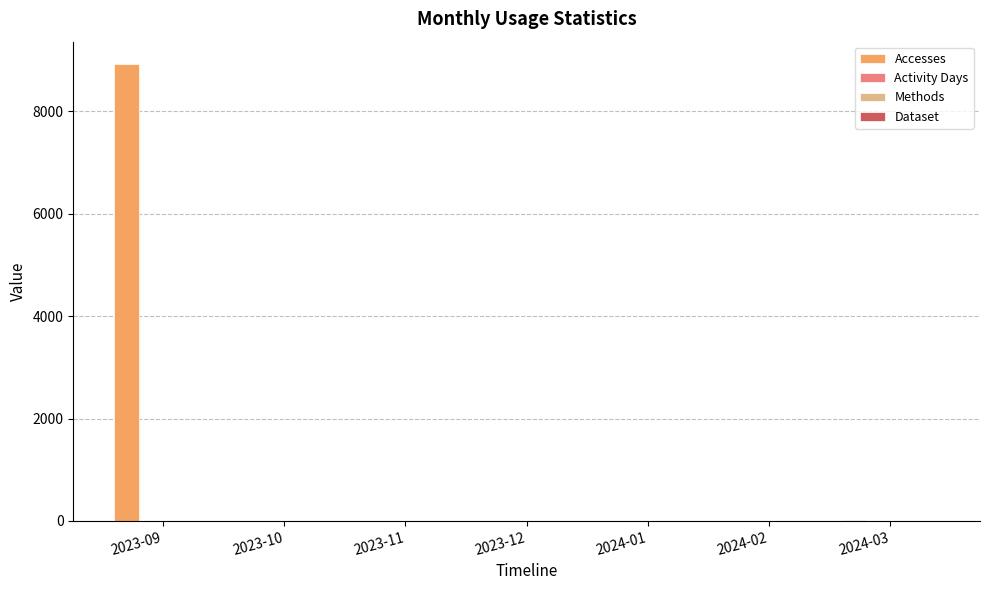

What is the sum of all Accesses values?

8929